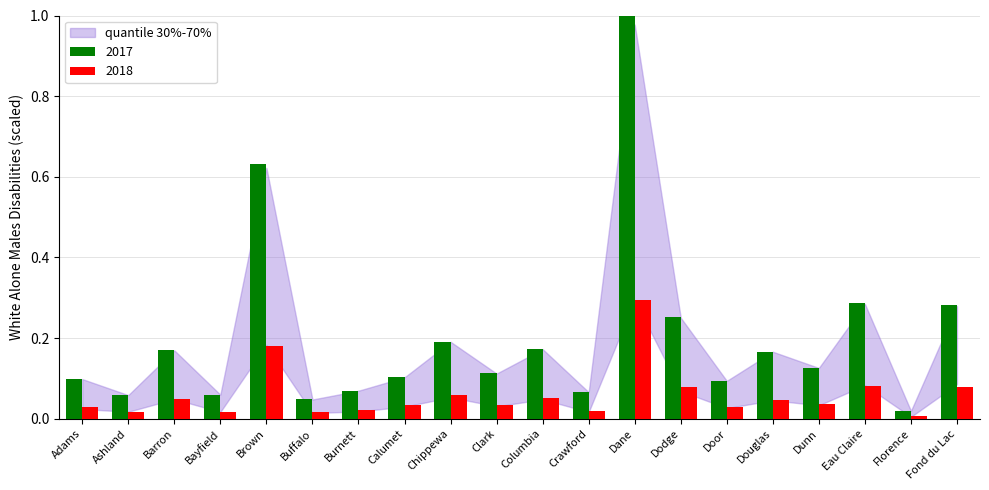

Which series has the widest spread of values?

2017